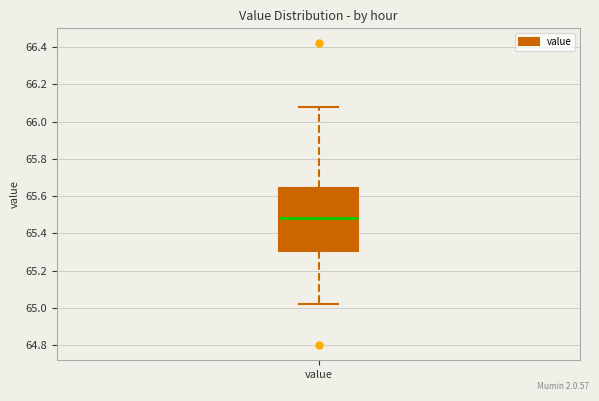

Where is the upper edge of the box for value on the y-axis? The values are not printed on the chart, so give them approximately, as read against the axis.

65.64